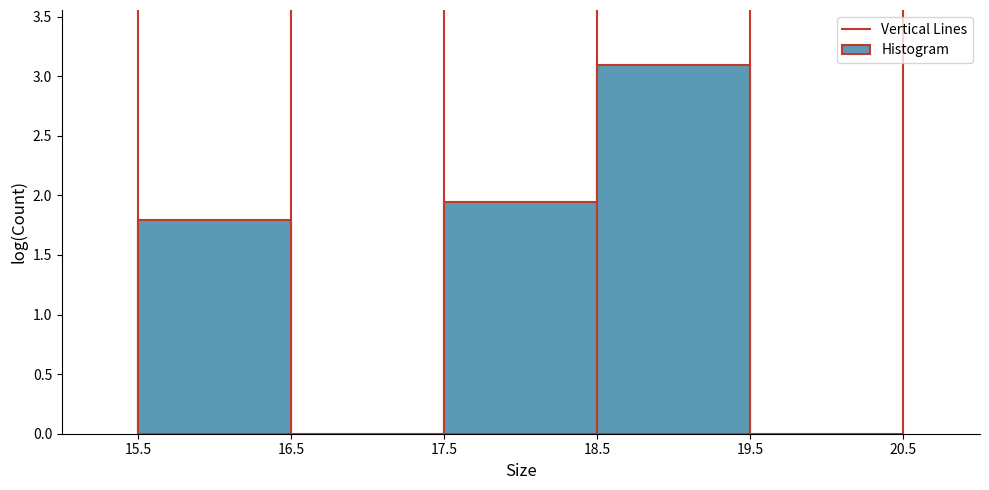

What is the height of the bar covering 17.5 to 18.5 on the x-axis? The values are not printed on the chart, so give them approximately, as read against the axis.

1.95